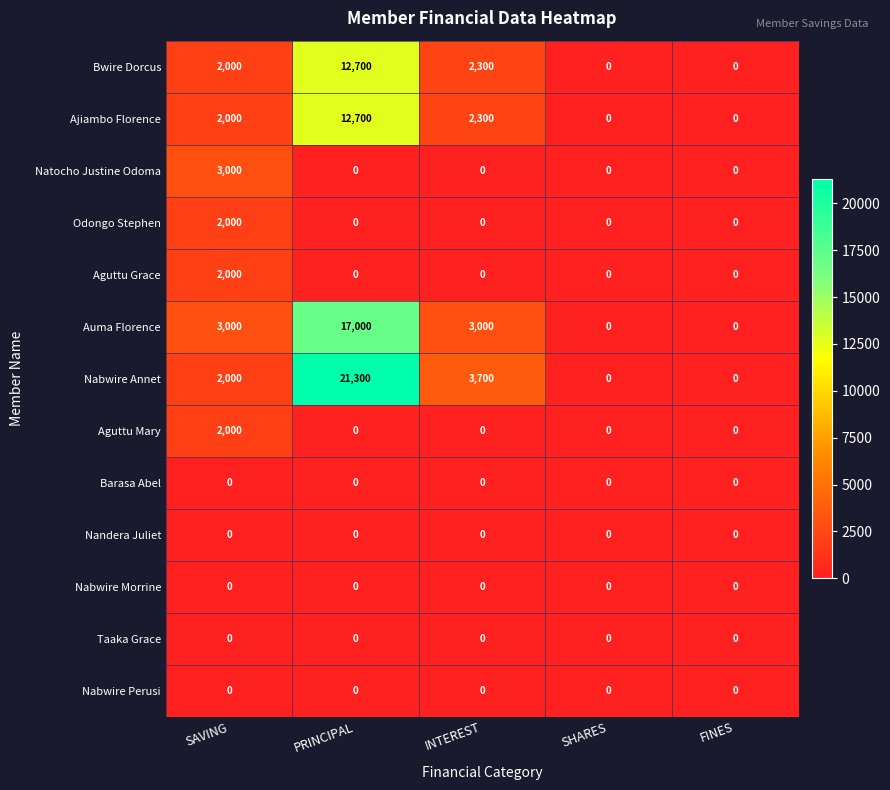

What is the sum of all Auma Florence values?

23000